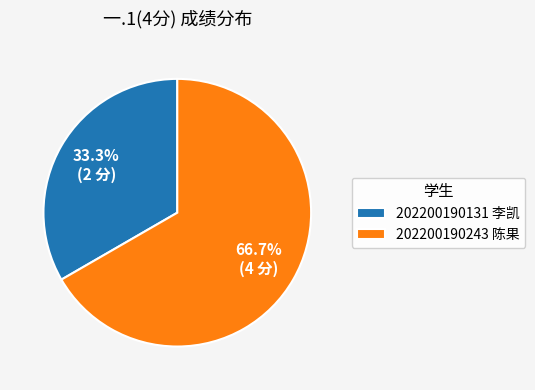

To the nearest percent, what is the combined percentage of 202200190131 李凯 and 202200190243 陈果?

100%